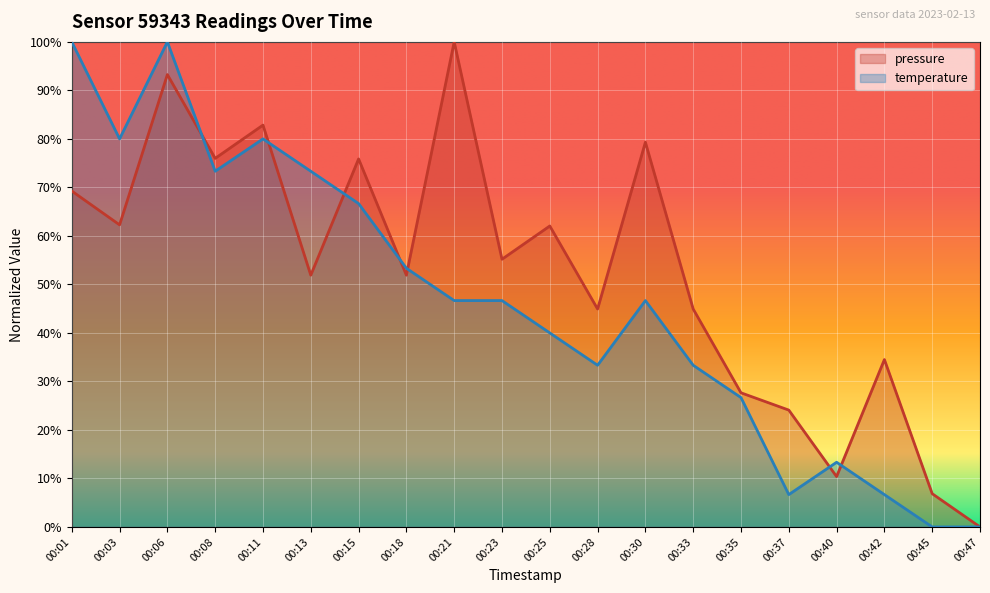

Reading left to right, extract all data points from this chart.

pressure: 69.3	62.3	93.3	76.0	82.8	51.9	75.9	51.9	100.0	55.2	62.0	44.9	79.3	44.9	27.7	24.1	10.4	34.5	6.9	0.0
temperature: 100.0	80.0	100.0	73.3	80.0	73.3	66.7	53.3	46.7	46.7	40.0	33.3	46.7	33.3	26.7	6.7	13.3	6.7	0.0	0.0